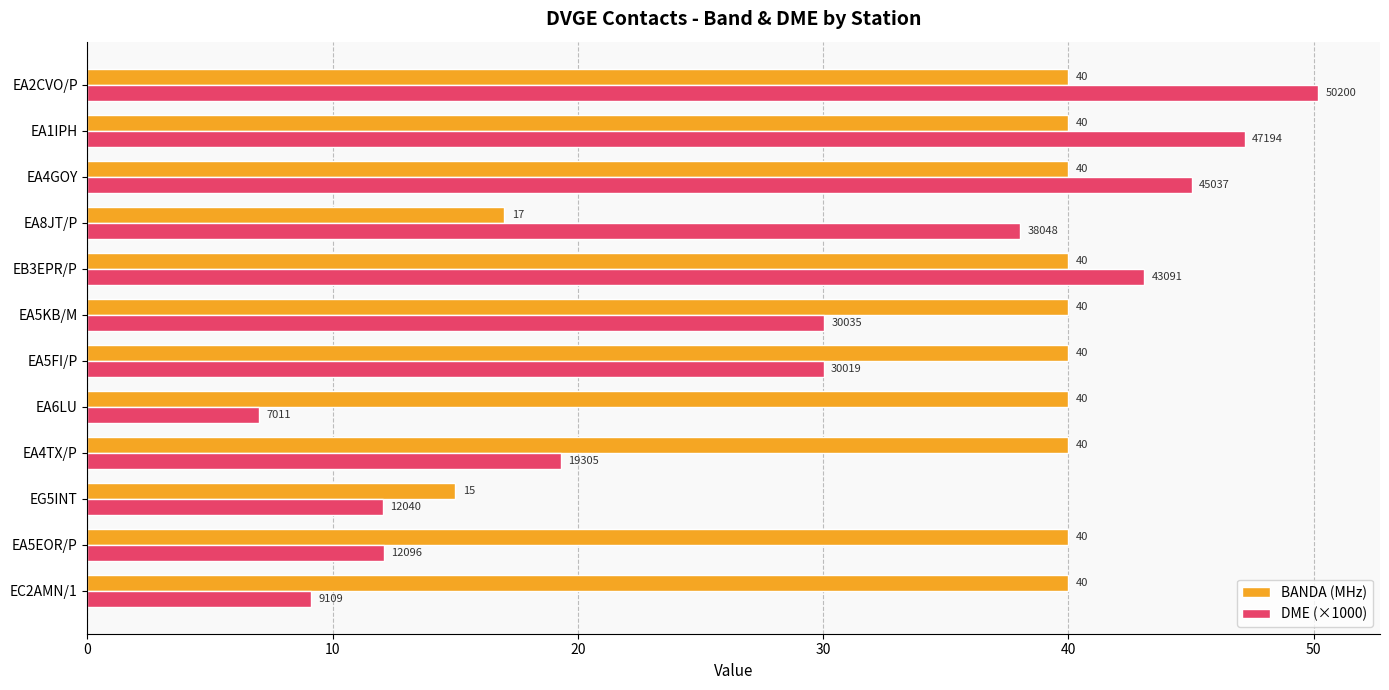

List the series in order of their peak value, highest first.

DME (×1000), BANDA (MHz)